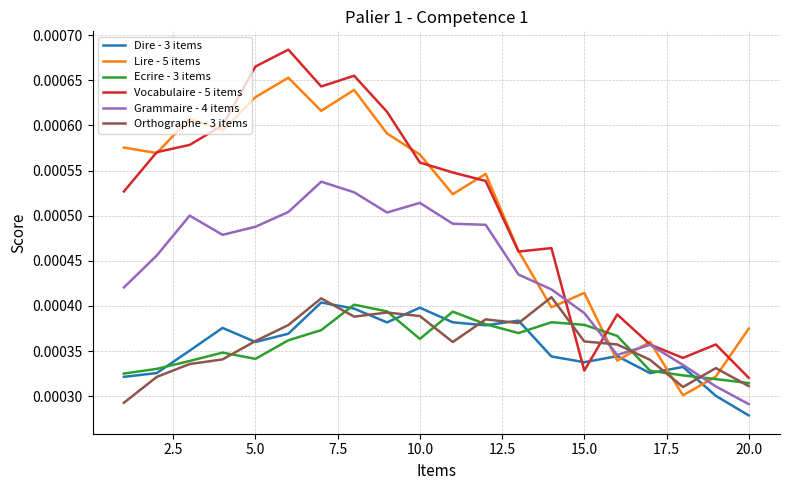

Which series ends up on top after the final intersection of Orthographe - 3 items and Vocabulaire - 5 items?

Vocabulaire - 5 items